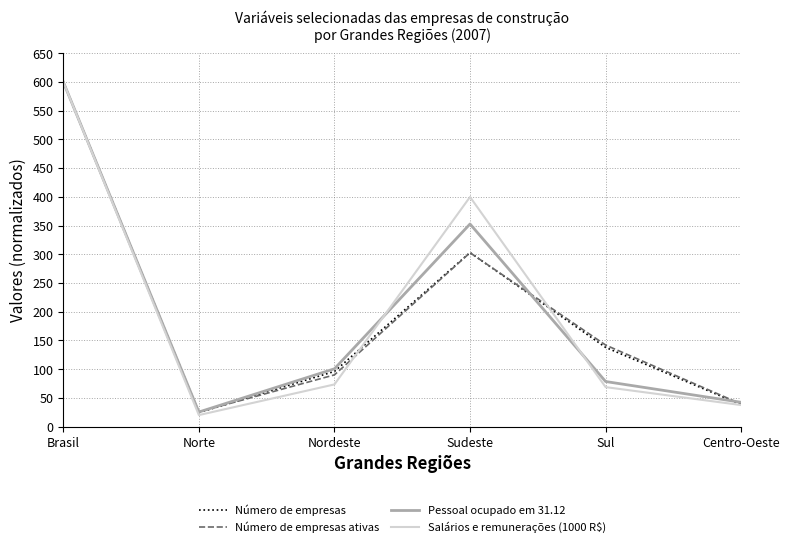

Is the value of Salários e remunerações (1000 R$) at Sudeste greater than the value of Pessoal ocupado em 31.12 at Sudeste?

Yes